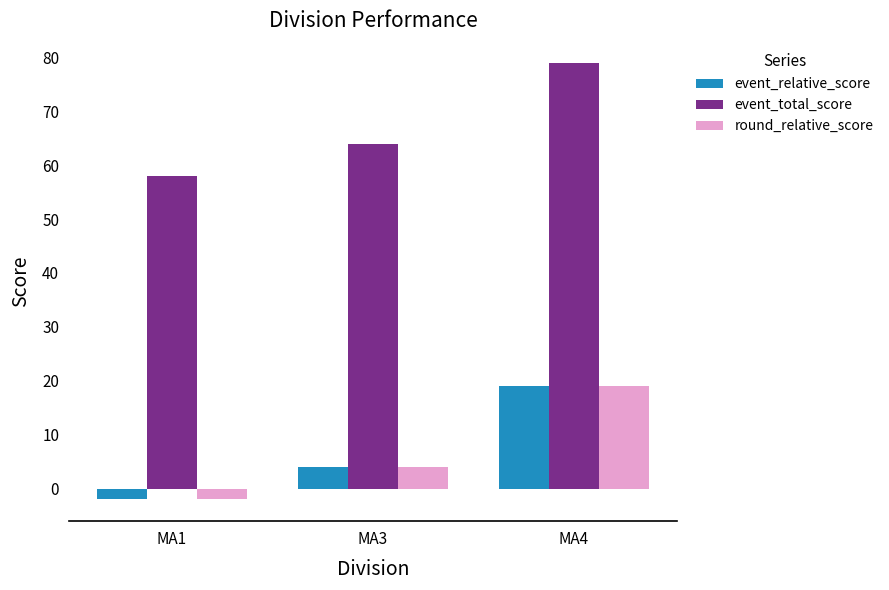

At which label does event_total_score reach its minimum?

MA1